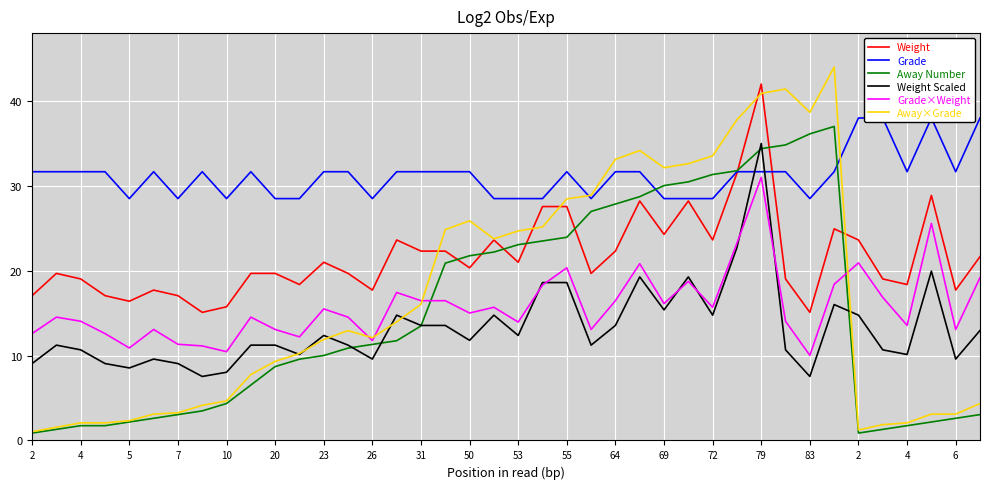

What is the label of the 40th point from the left?

39